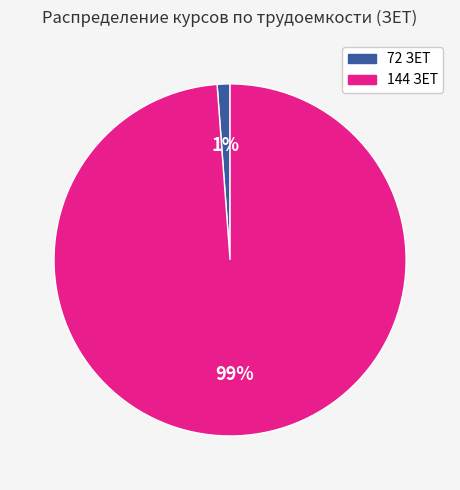

To the nearest percent, what is the average slice percentage?

50%